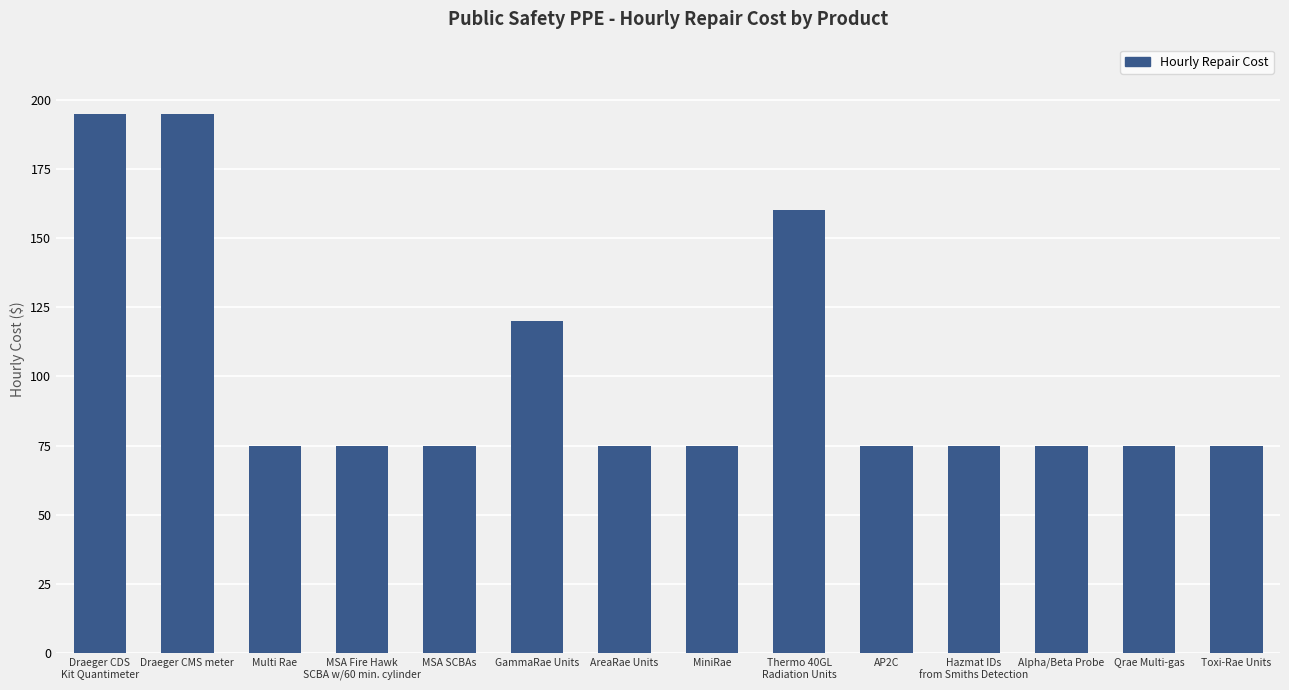

How many bars are there in total?

14